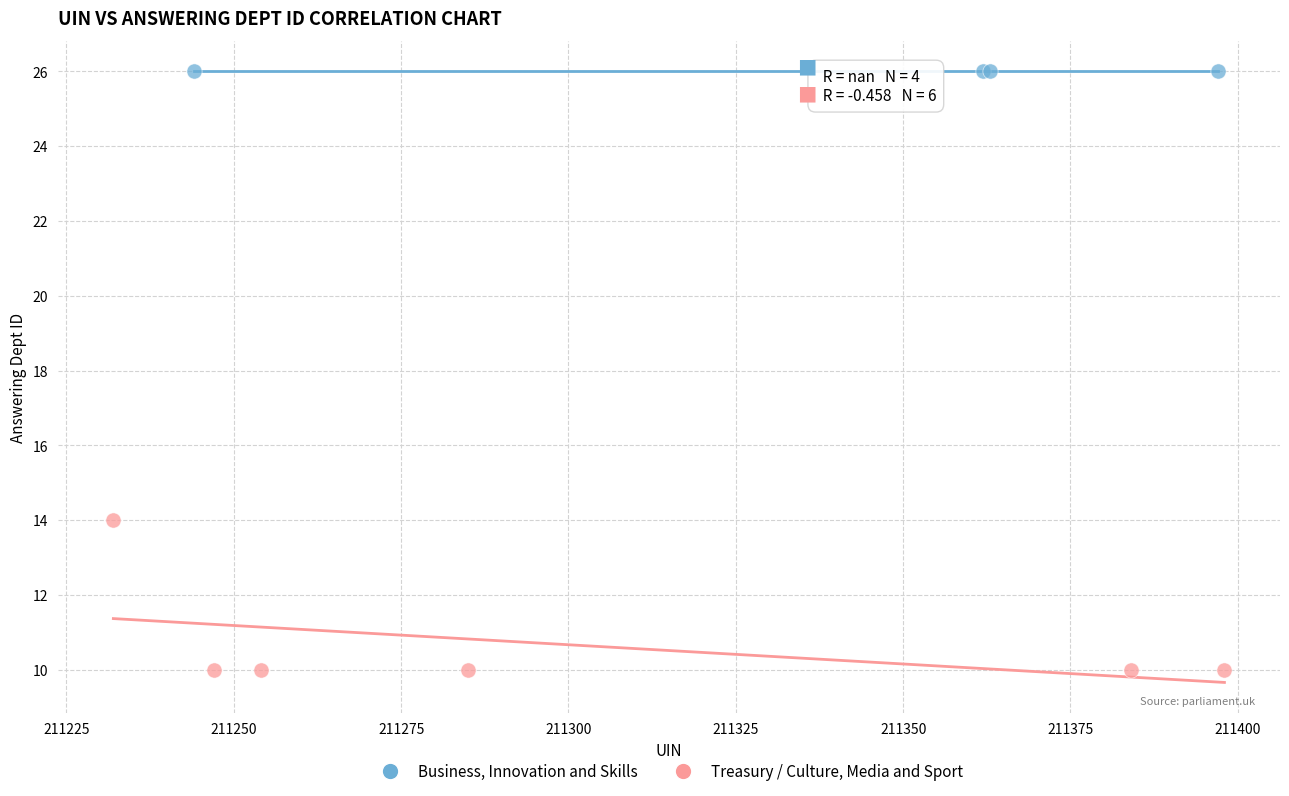

Which series contains the lowest Y value?

Treasury / Culture, Media and Sport